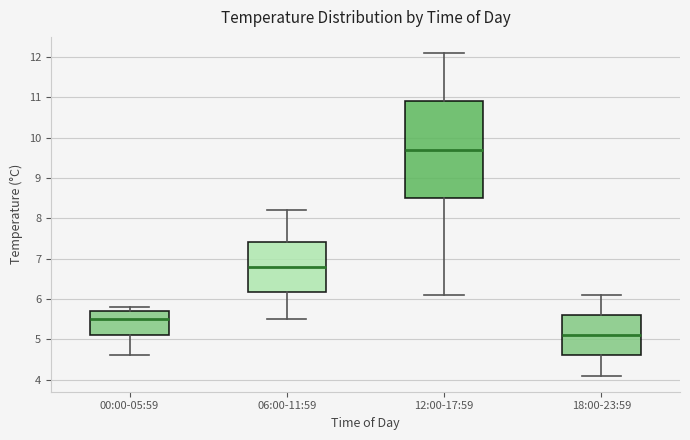

Reading left to right, read every box against the y-axis: the position of its median line, the range the box covers, and the ends of its whiskers. The values are not printed on the chart, so give them approximately, as read against the axis.

00:00-05:59: median 5.5, box 5.1 to 5.7, whiskers 4.6 to 5.8
06:00-11:59: median 6.8, box 6.2 to 7.4, whiskers 5.5 to 8.2
12:00-17:59: median 9.7, box 8.5 to 10.9, whiskers 6.1 to 12.1
18:00-23:59: median 5.1, box 4.6 to 5.6, whiskers 4.1 to 6.1